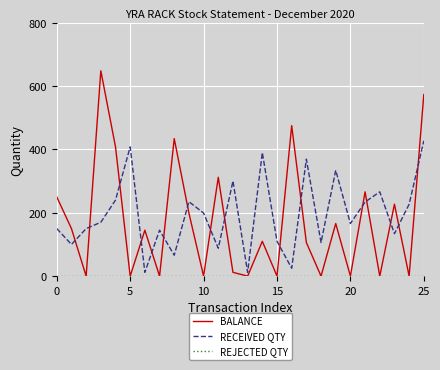

How many intersections are there between BALANCE and RECEIVED QTY?

16